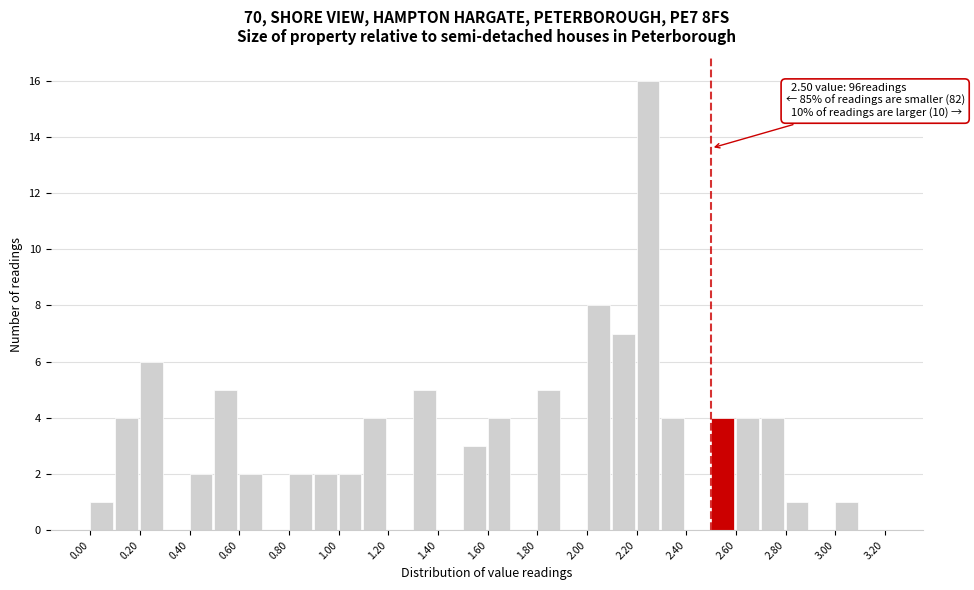

Over which range of the x-axis is the bar tallest?

2.2 to 2.3